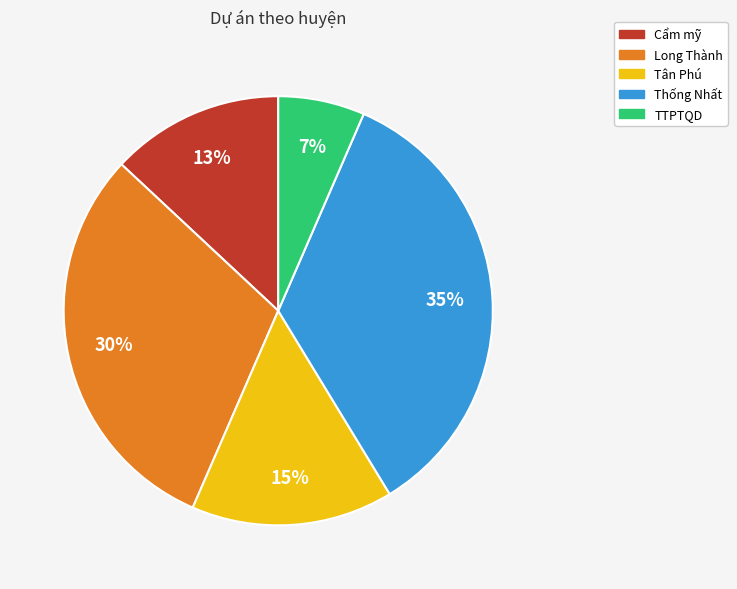

What percentage is the Cẩm mỹ slice, to the nearest percent?

13%